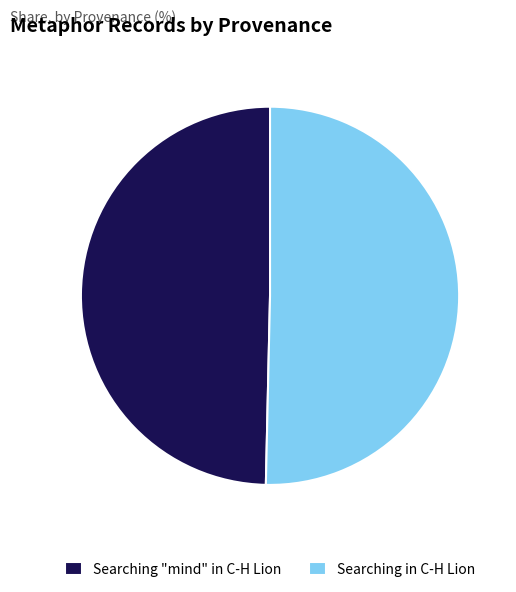

Between Searching in C-H Lion and Searching "mind" in C-H Lion, which is larger?

Searching in C-H Lion